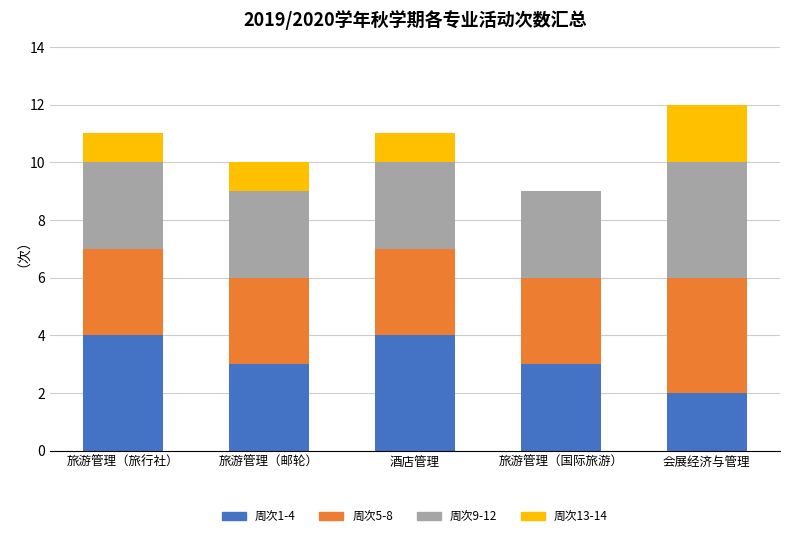

What is the total value across all series at 旅游管理（国际旅游）?

9